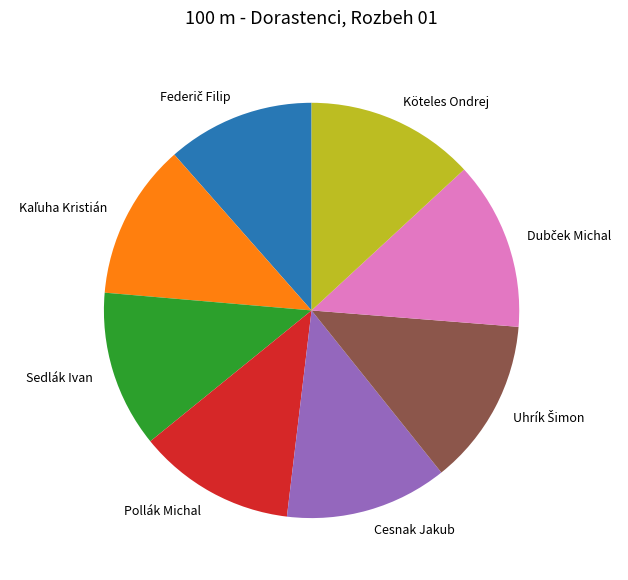

The Pollák Michal slice represents 12% of the pie. True or false?

True